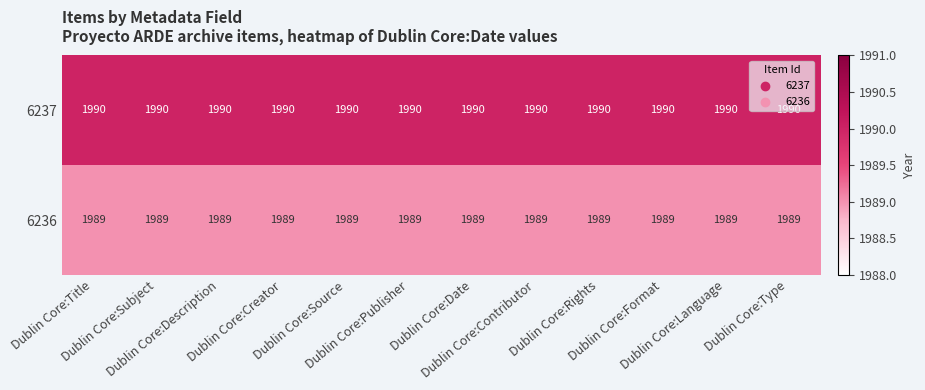

List the series in order of their overall mean, lowest first.

6236, 6237